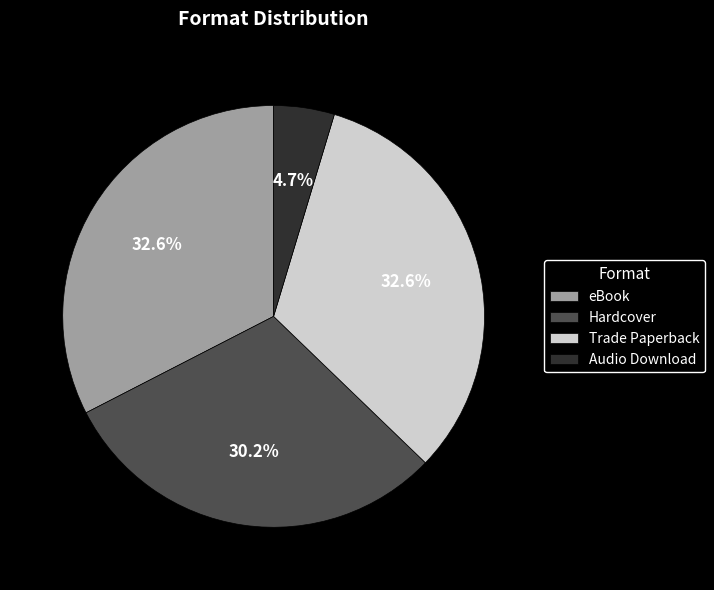

Which category has the smallest portion of the pie?

Audio Download